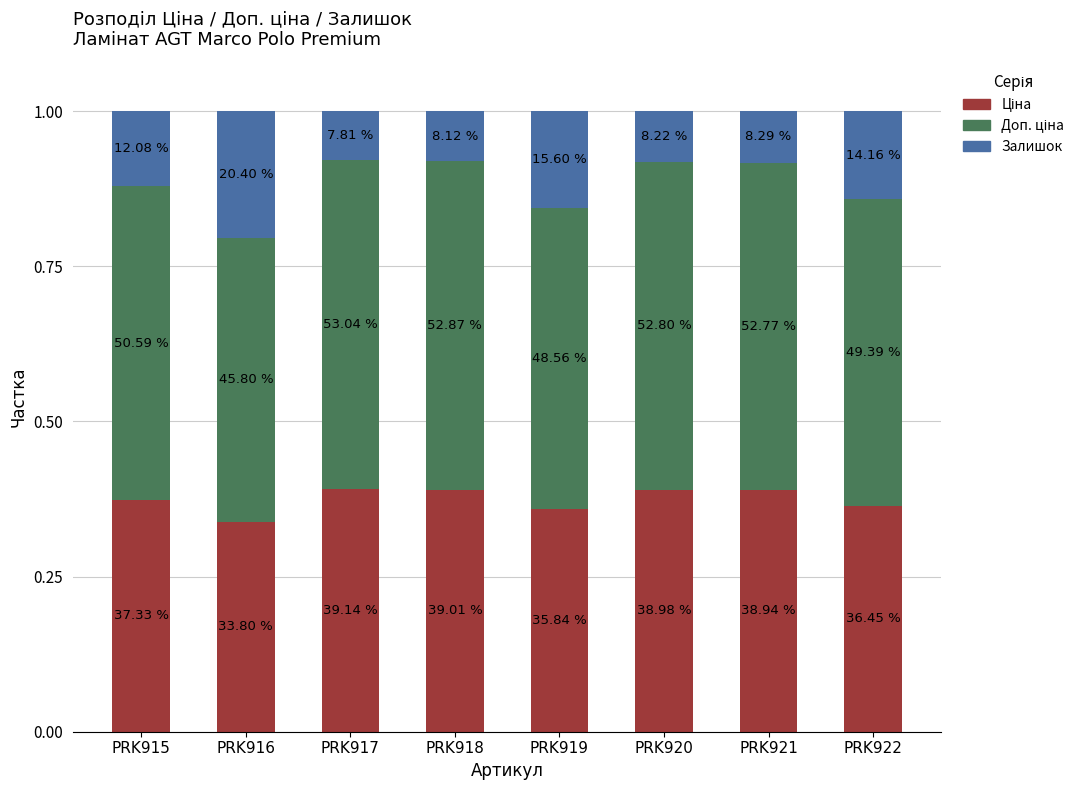

Does the chart contain stacked bars?

Yes